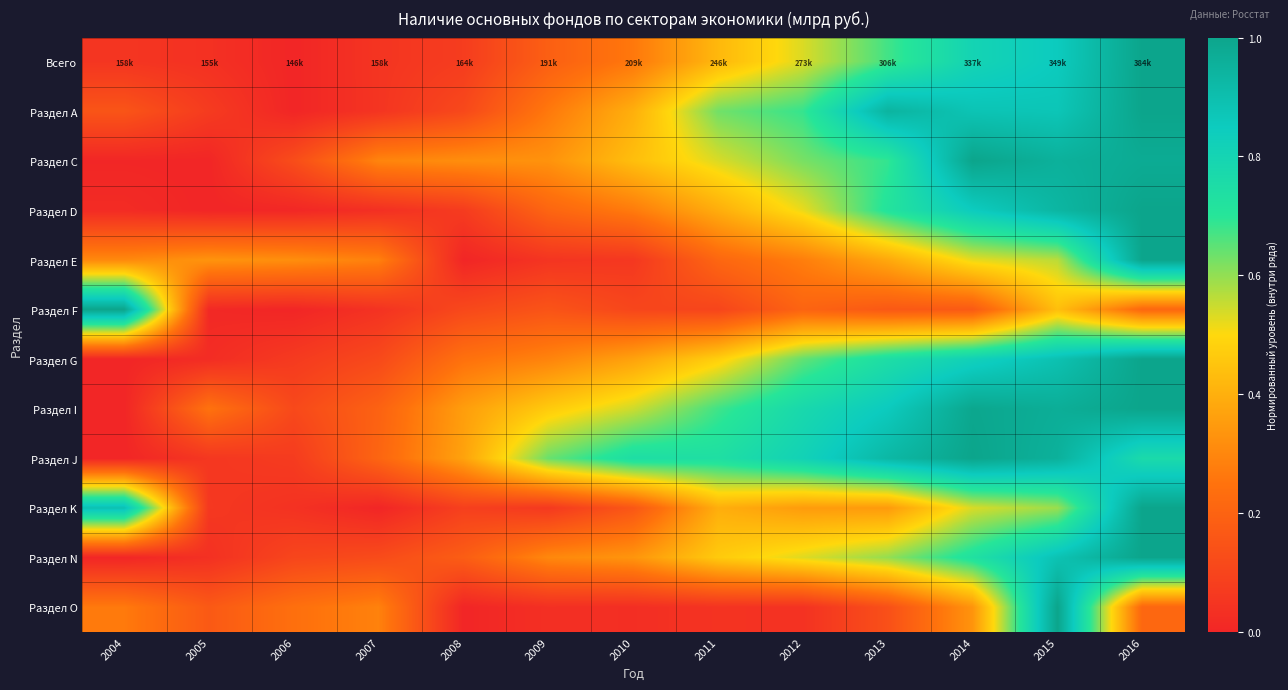

At 2009, list the series in order from smallest to largest.

Раздел O, Раздел E, Раздел K, Раздел F, Всего, Раздел D, Раздел А, Раздел G, Раздел N, Раздел С, Раздел I, Раздел J